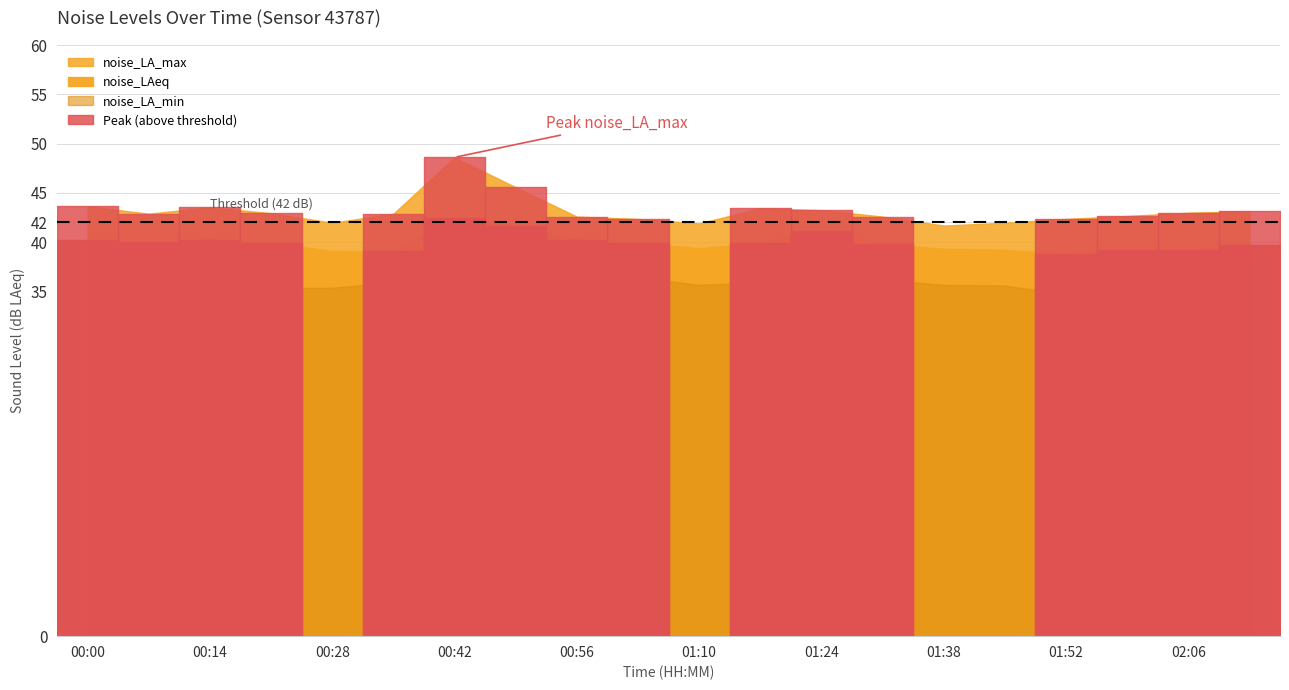

Where is noise_LA_max nearest to the value 45?

00:49